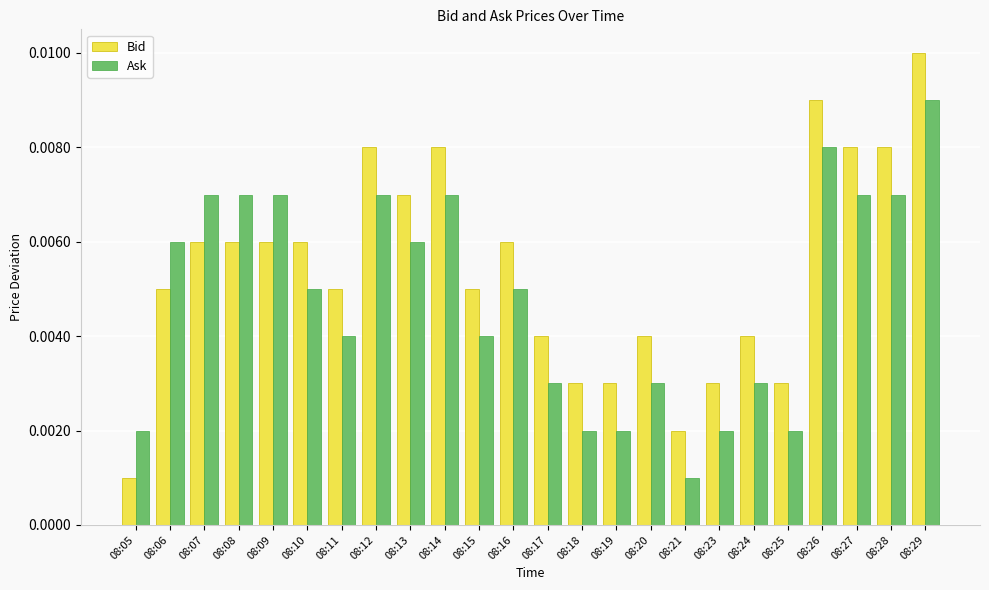

How many groups of bars are there?

24